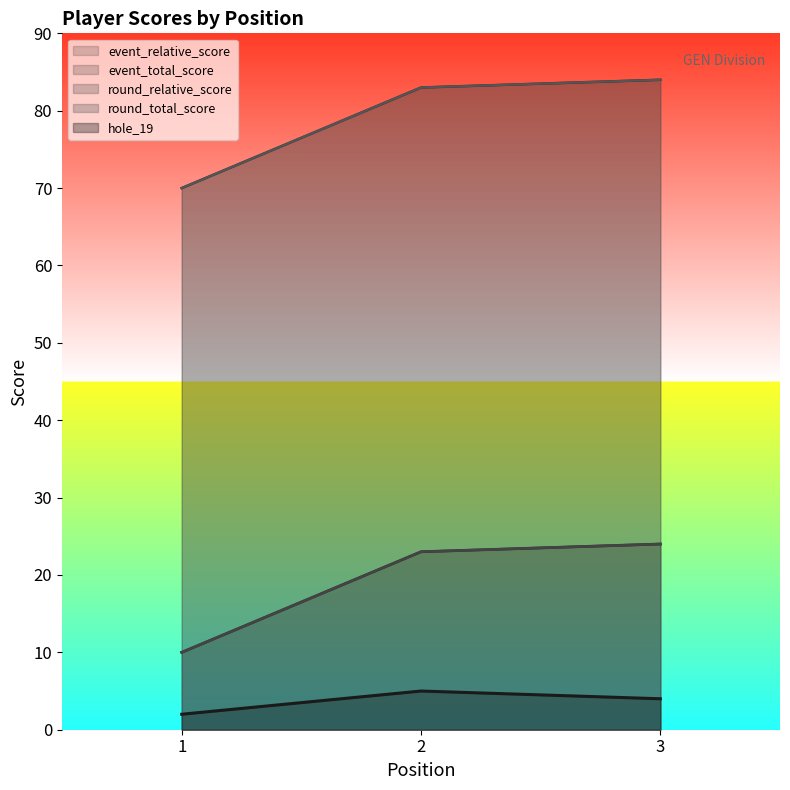

Where does the hole_19 series first go above 4?

2